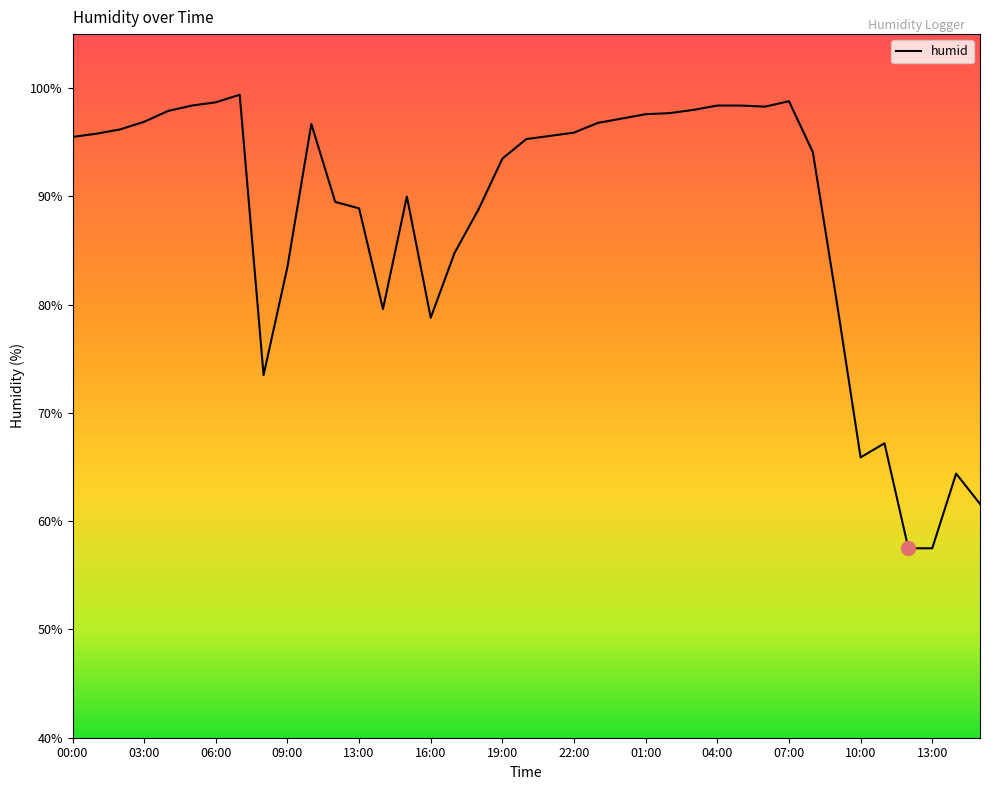

What is the difference between the maximum and minimum values?

41.9